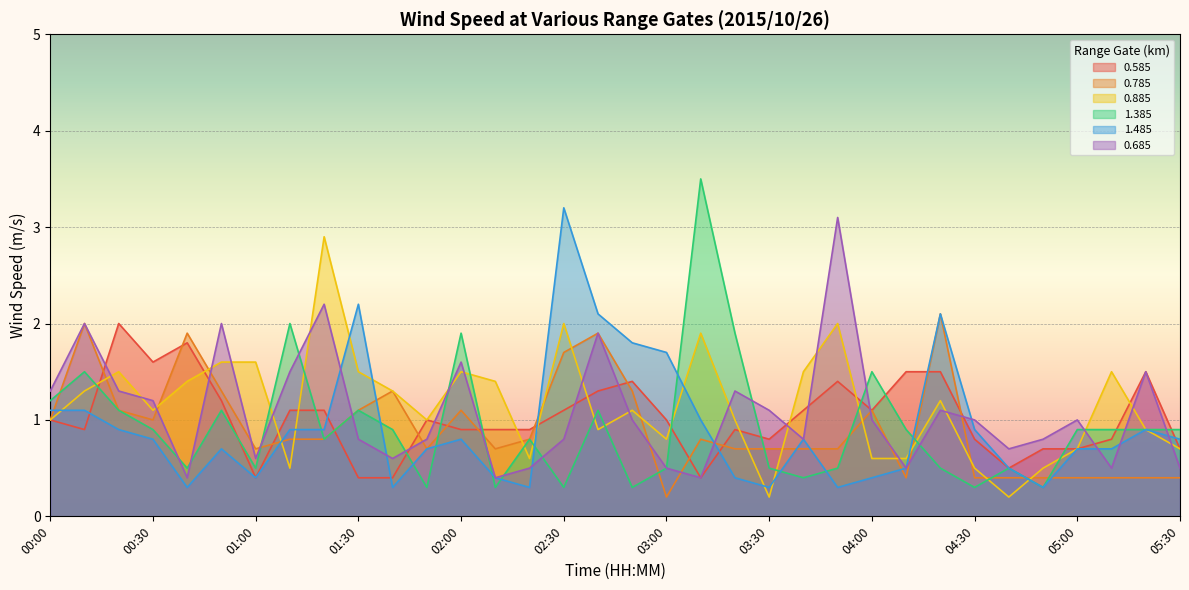

How many interior local peaks does the 0.685 series have?

10